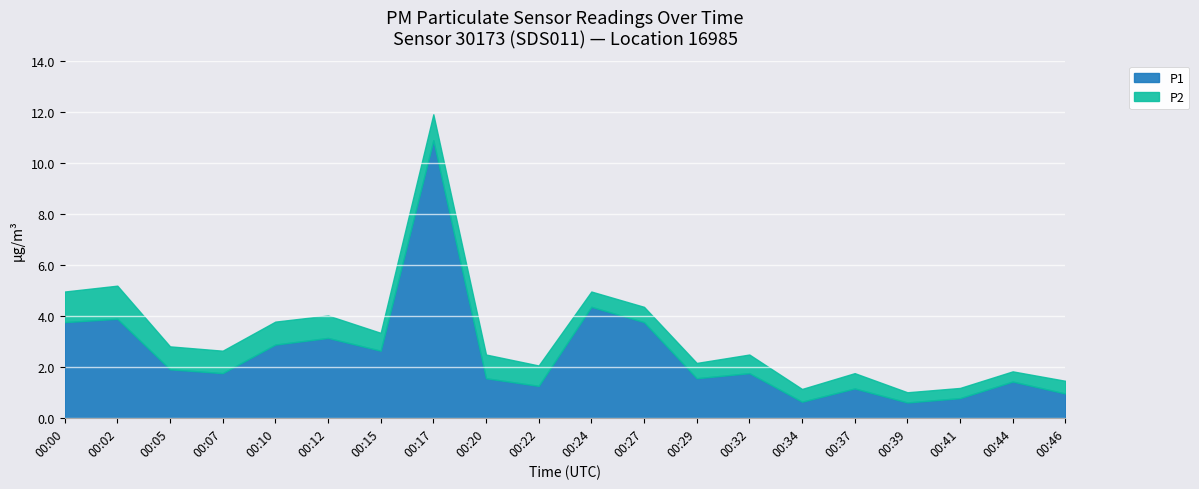

At how many categories does at least one series exceed 5?

1